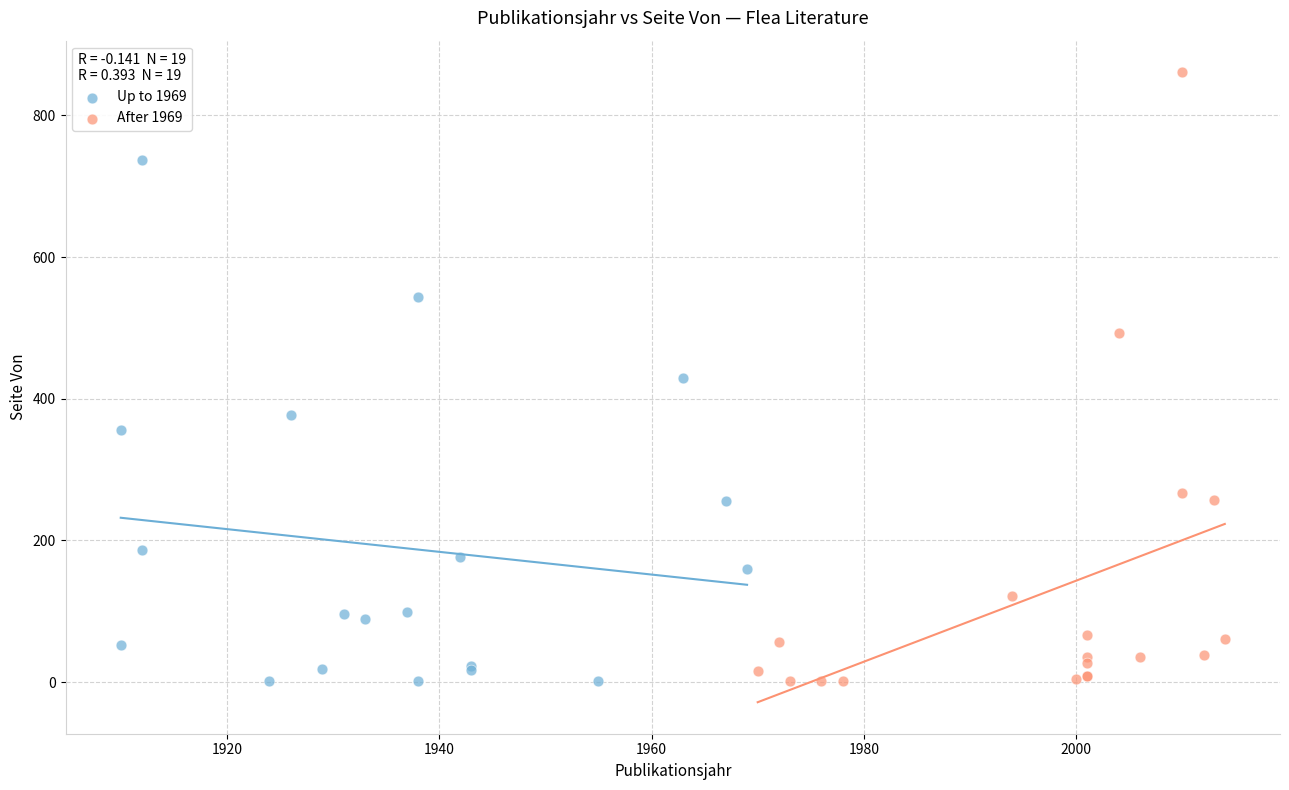

Which series reaches the maximum Y coordinate?

After 1969